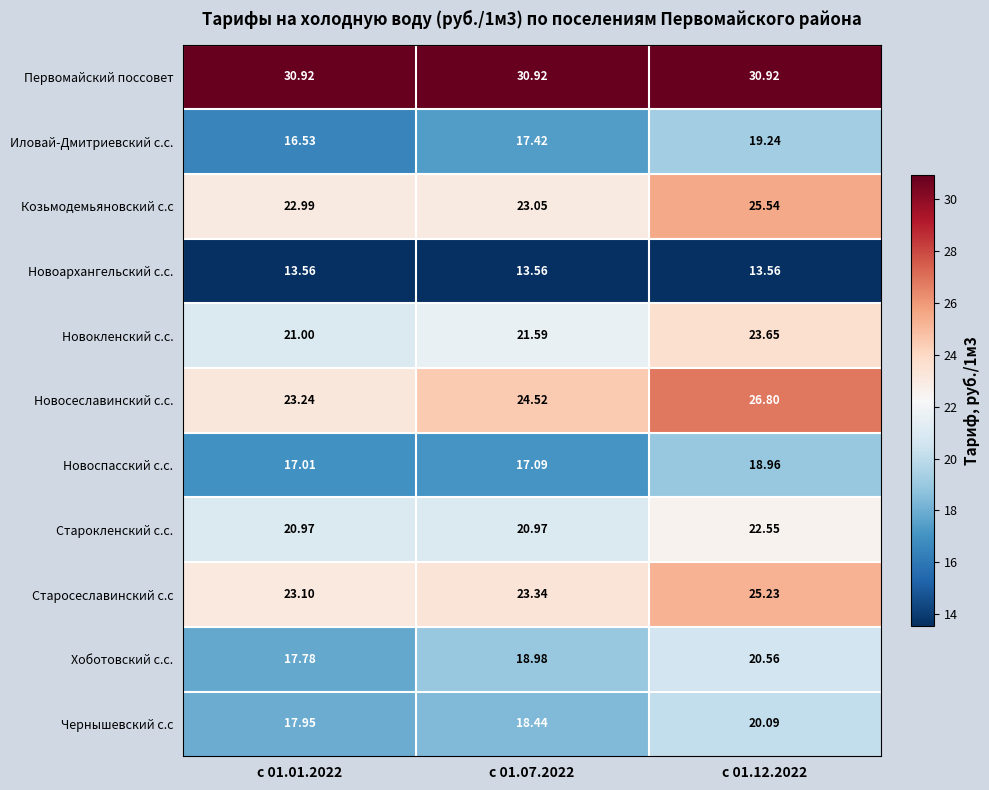

Which series has the widest spread of values?

Новосеславинский с.с.